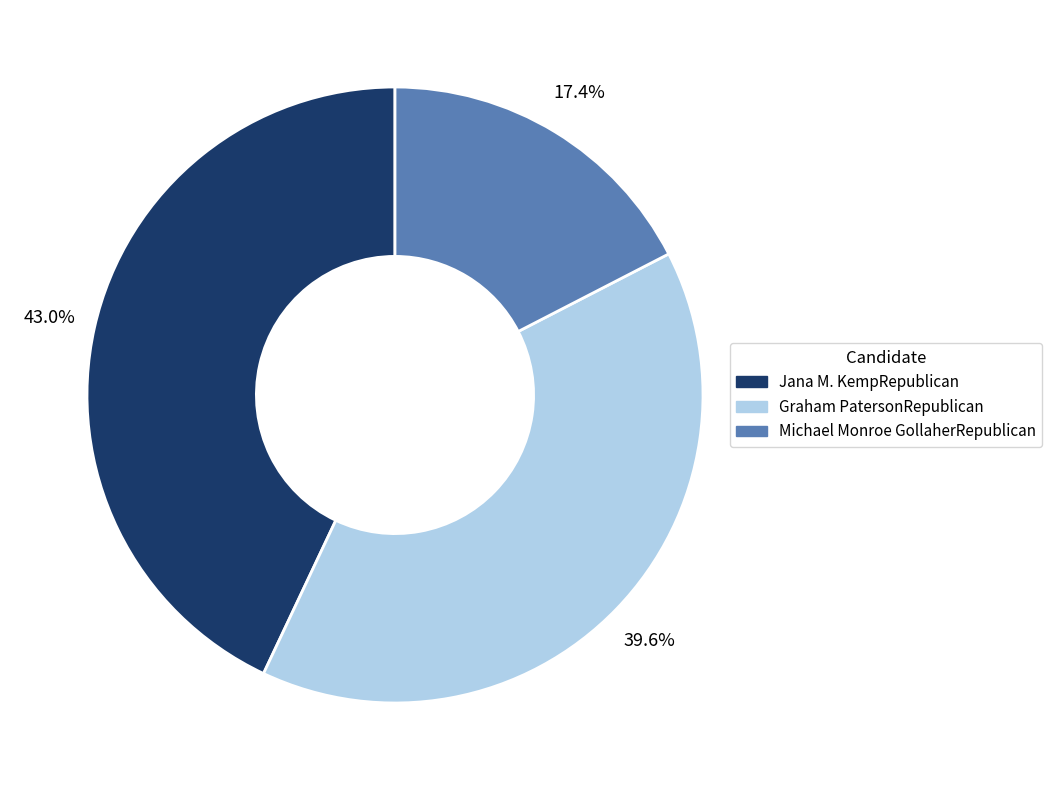

The Michael Monroe GollaherRepublican slice represents 17% of the pie. True or false?

True